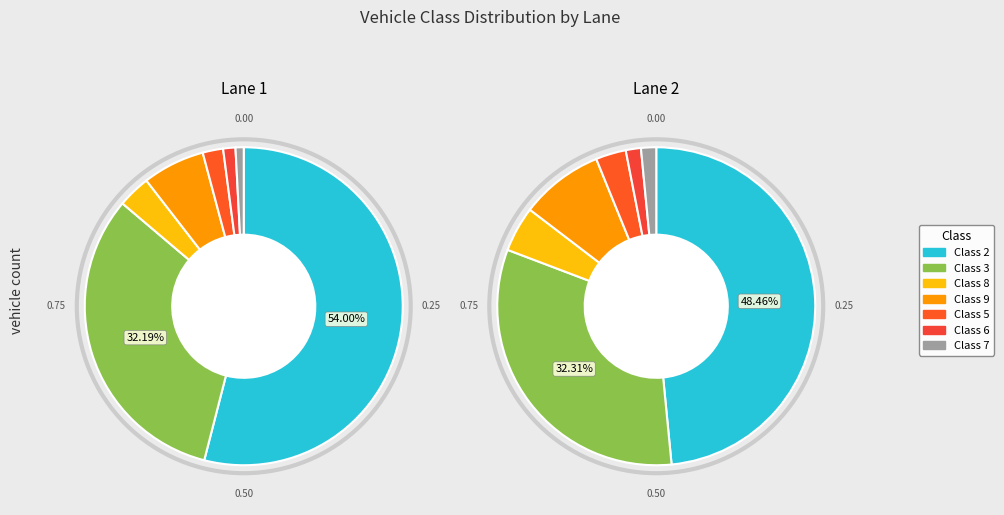

Which category has the biggest portion of the pie?

Class 2